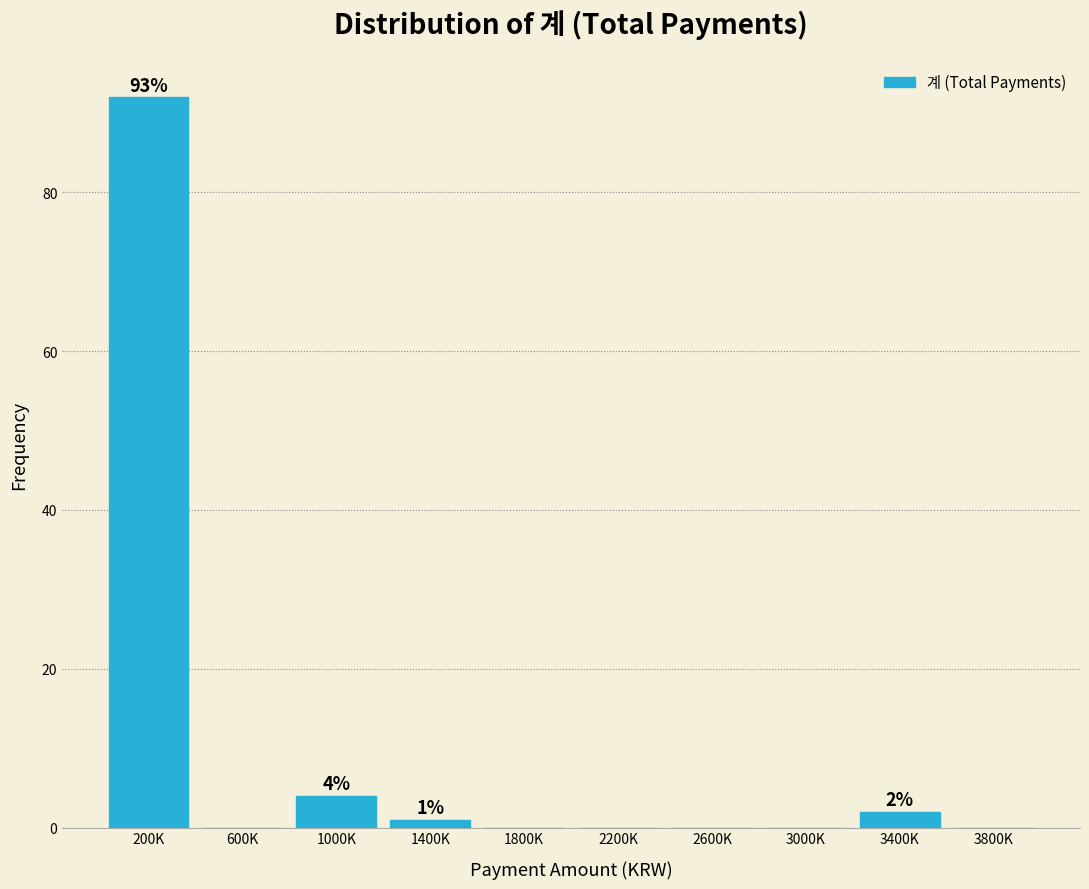

Reading right to left, what are all the values shown in this chart?

3800K=0	3400K=2	3000K=0	2600K=0	2200K=0	1800K=0	1400K=1	1000K=4	600K=0	200K=92